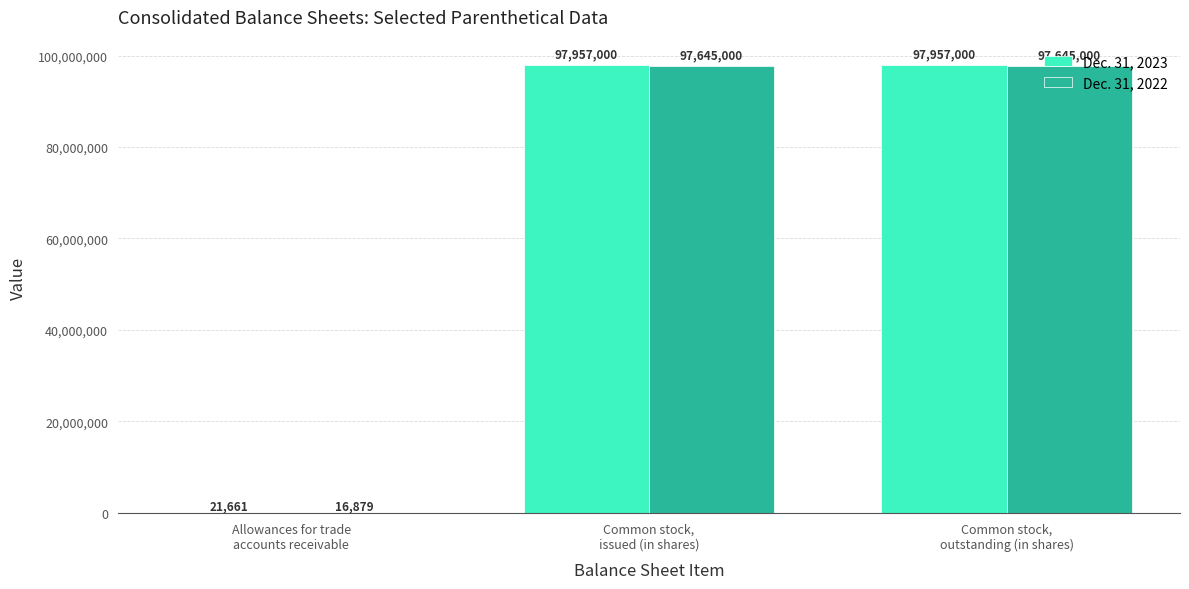

What is the sum of all Dec. 31, 2023 values?

195935661